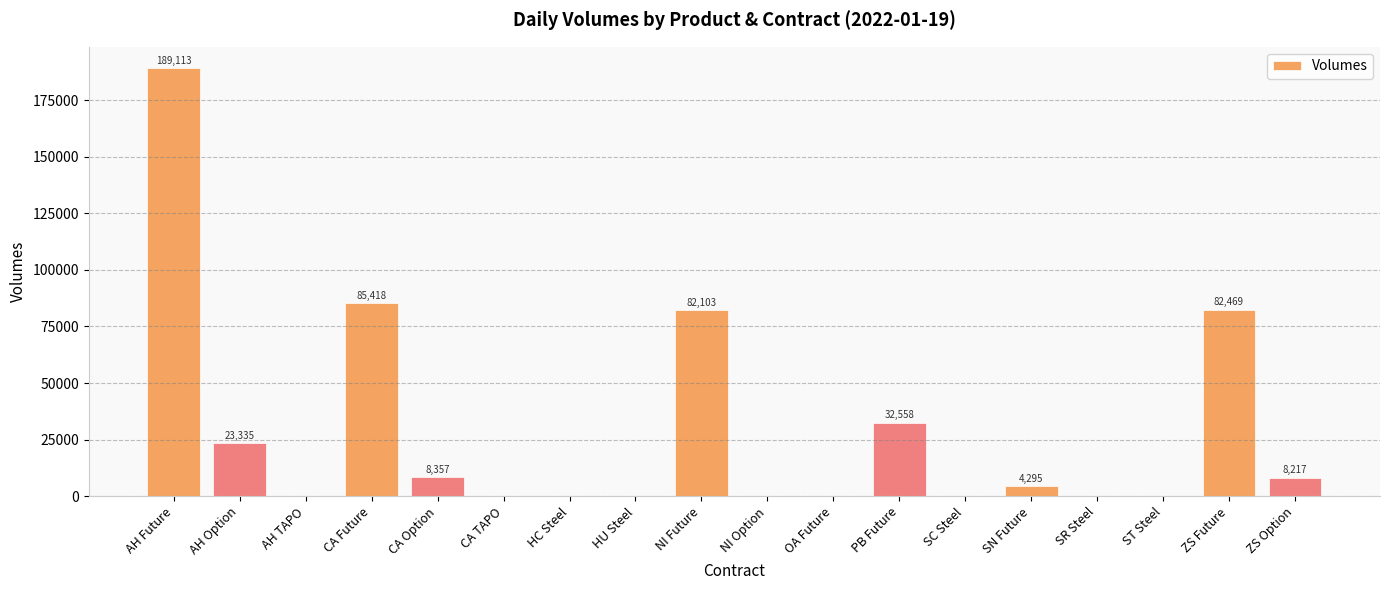

Reading right to left, transcribe all the data shown in this chart.

ZS Option=8217	ZS Future=82469	ST Steel=2	SR Steel=6	SN Future=4295	SC Steel=156	PB Future=32558	OA Future=26	NI Option=175	NI Future=82103	HU Steel=12	HC Steel=200	CA TAPO=40	CA Option=8357	CA Future=85418	AH TAPO=24	AH Option=23335	AH Future=189113